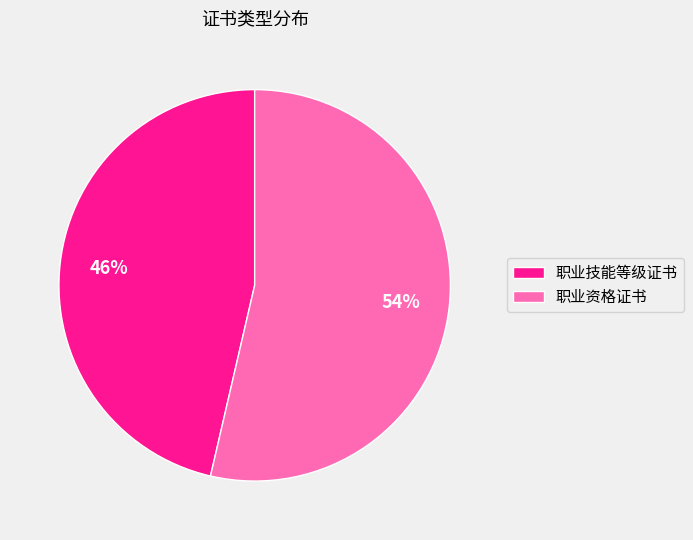

Does 职业资格证书 represent more than half of the total?

Yes